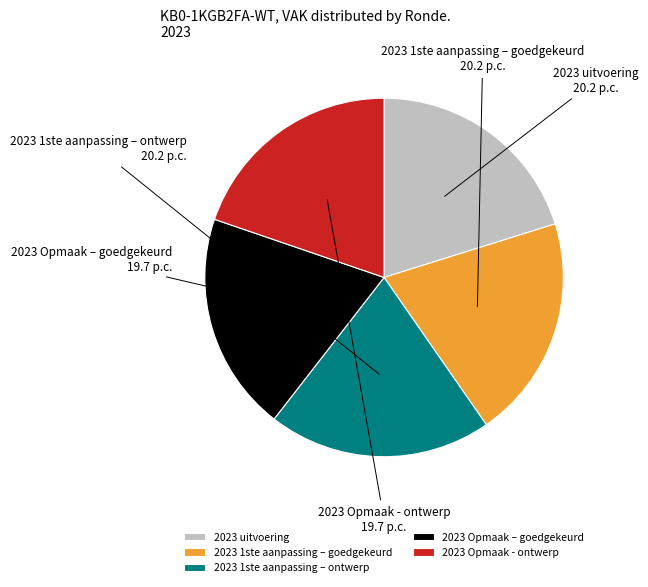

Approximately how many times larger is the value at 2023 Opmaak – goedgekeurd compared to 2023 uitvoering?

1.0